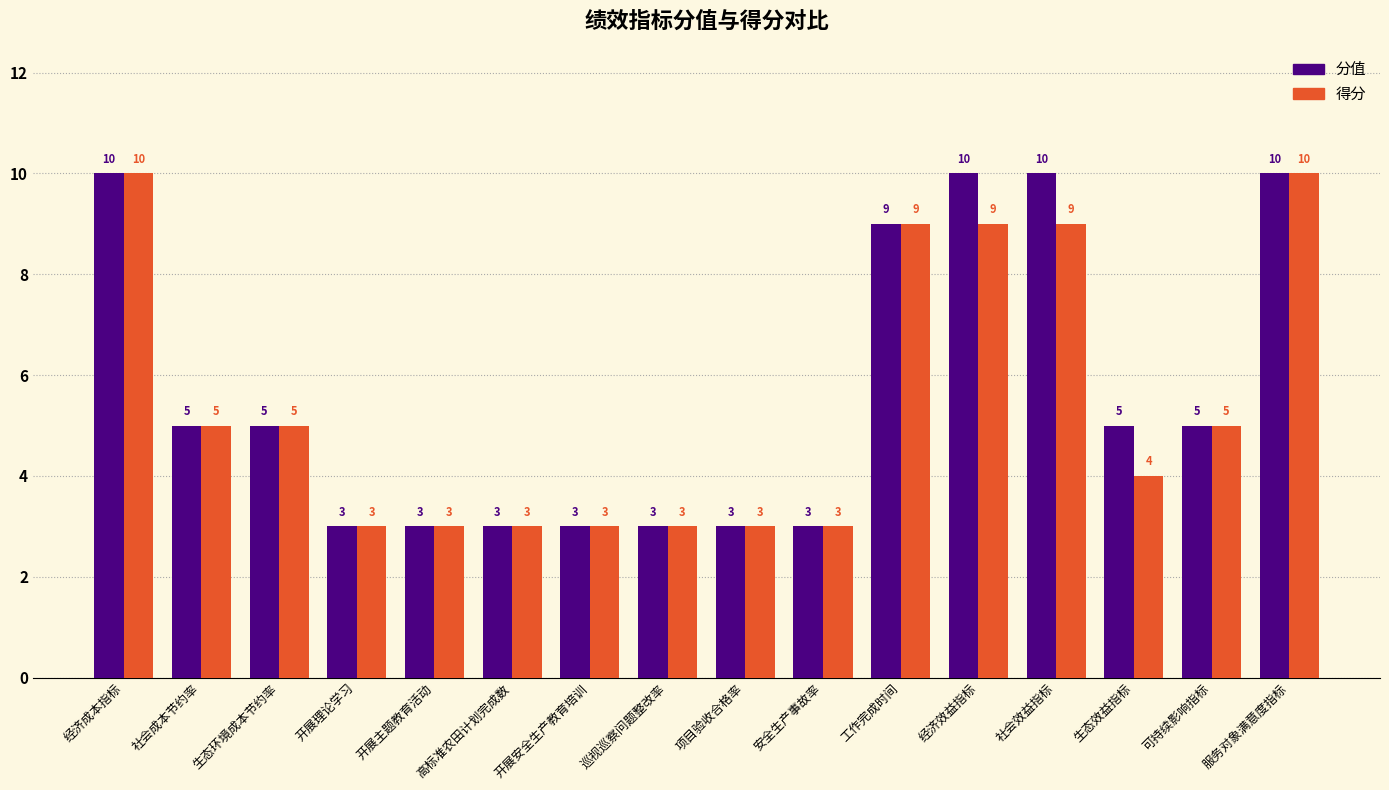

Is it true that 得分 equals 4 at 生态效益指标?

True